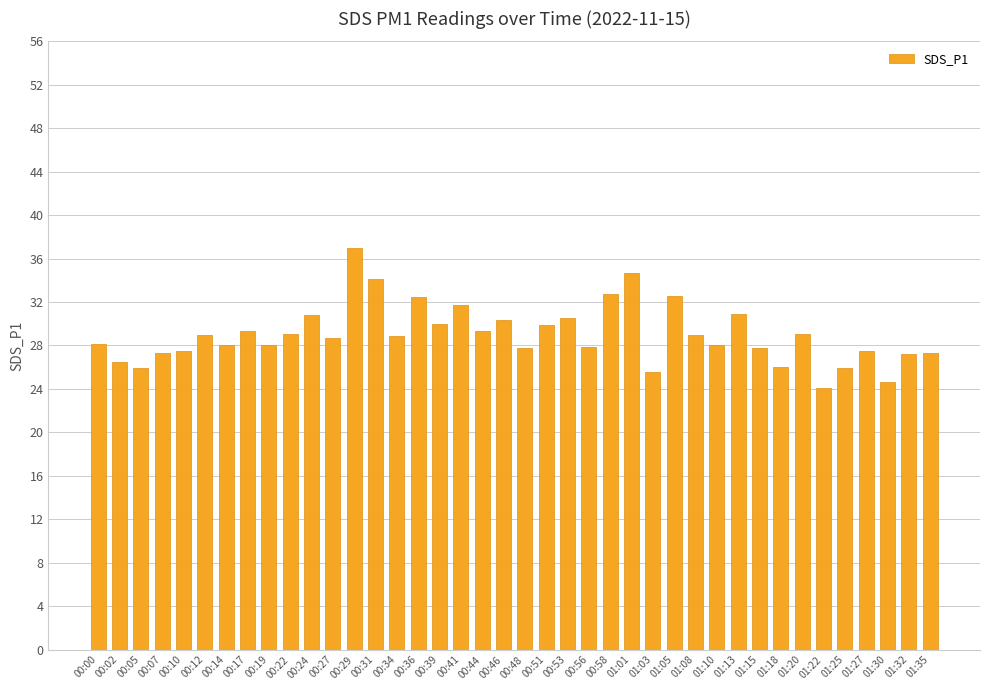

What is the change in value from 00:17 to 00:48?

-1.6